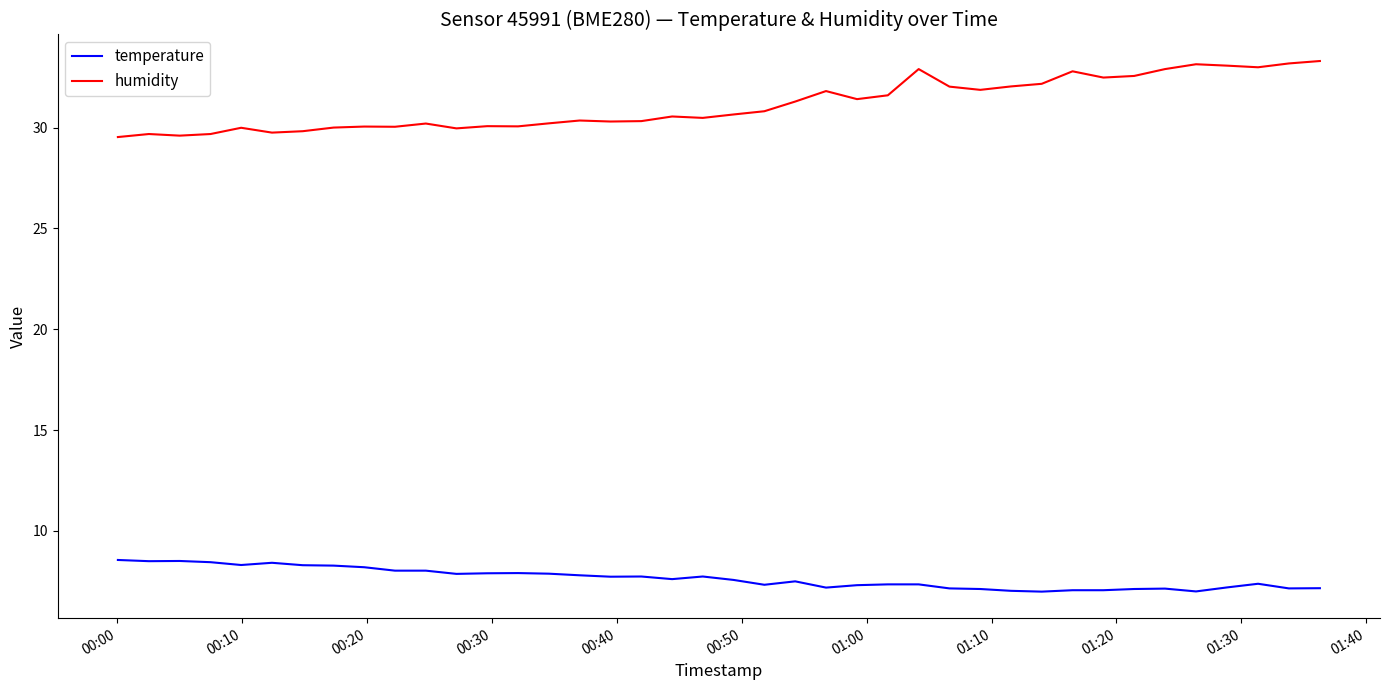

What is the lowest value of the temperature series?

7.0